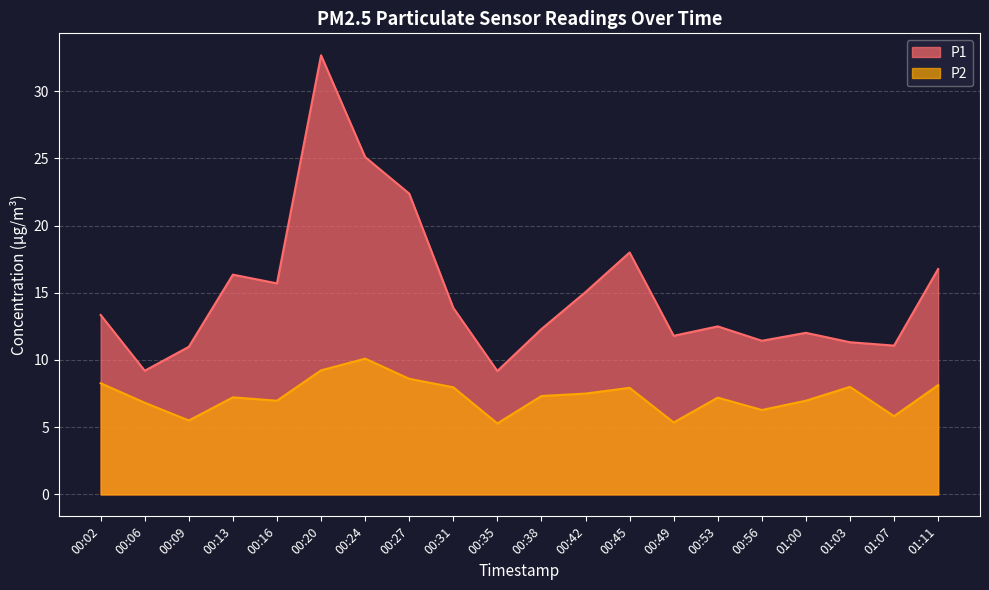

Reading left to right, list all the values displayed in this chart.

P1: 13.3	9.2	11.0	16.4	15.7	32.7	25.1	22.4	13.9	9.2	12.3	15.1	18.0	11.8	12.5	11.4	12.0	11.3	11.1	16.8
P2: 8.3	6.8	5.5	7.2	7.0	9.2	10.1	8.6	8.0	5.3	7.3	7.5	7.9	5.3	7.2	6.3	7.0	8.0	5.8	8.1